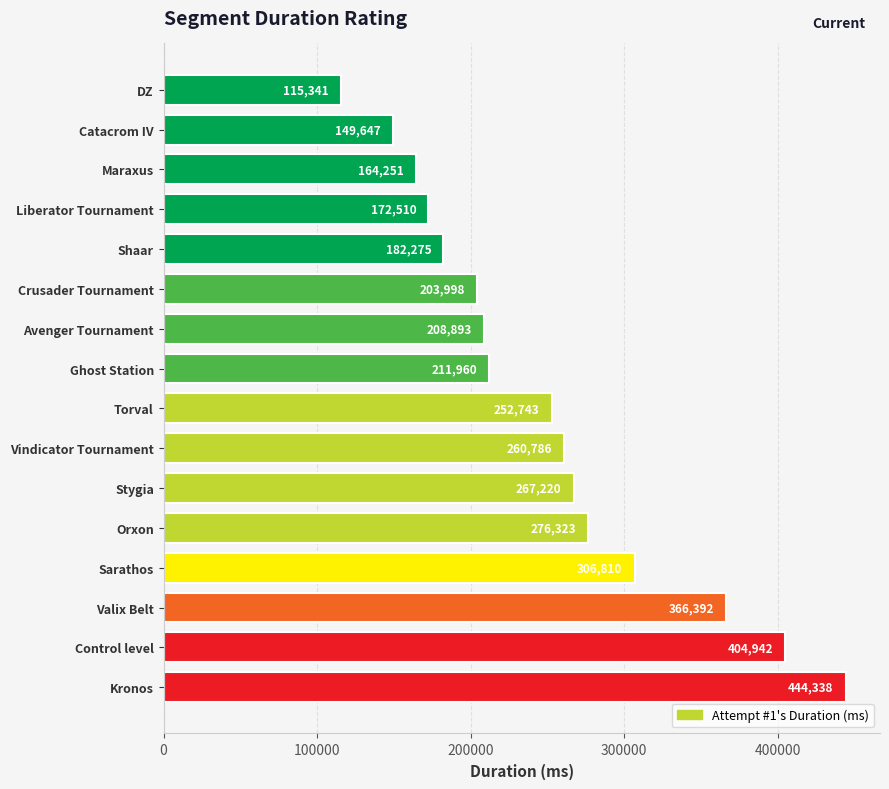

Count the number of categories in the chart.

16